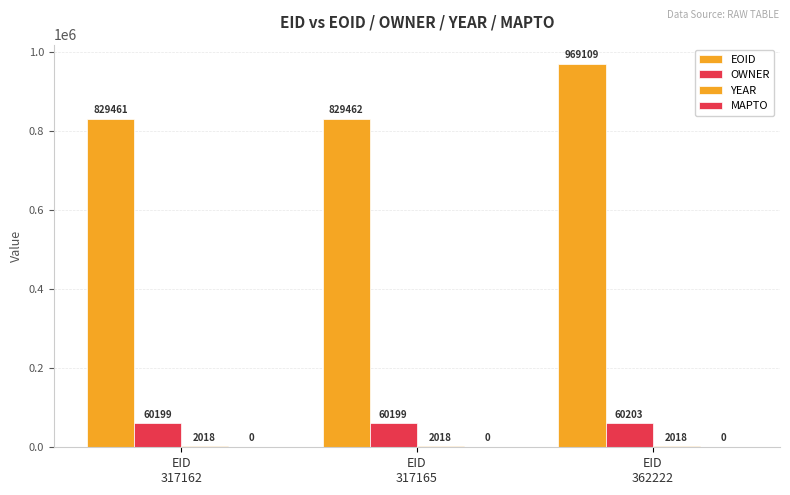

Are the bars grouped side by side (vs. stacked)?

Yes